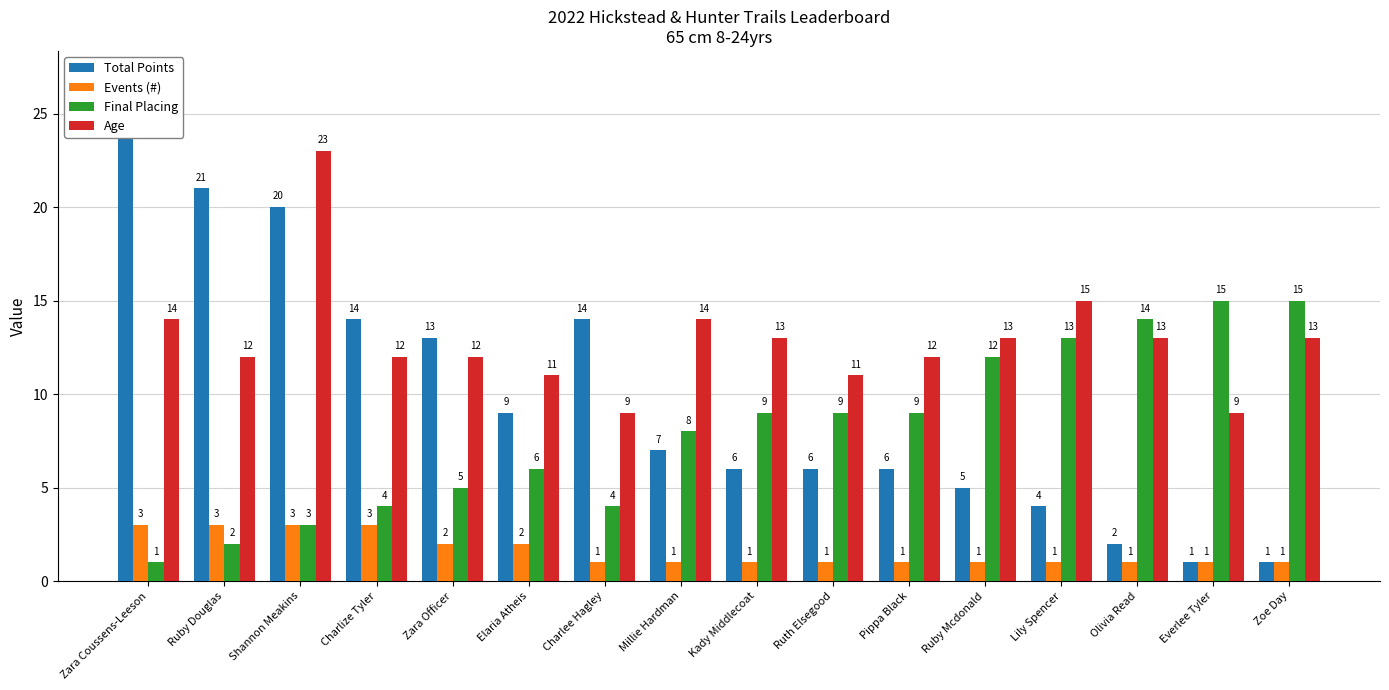

What is the sum of all Age values?

206